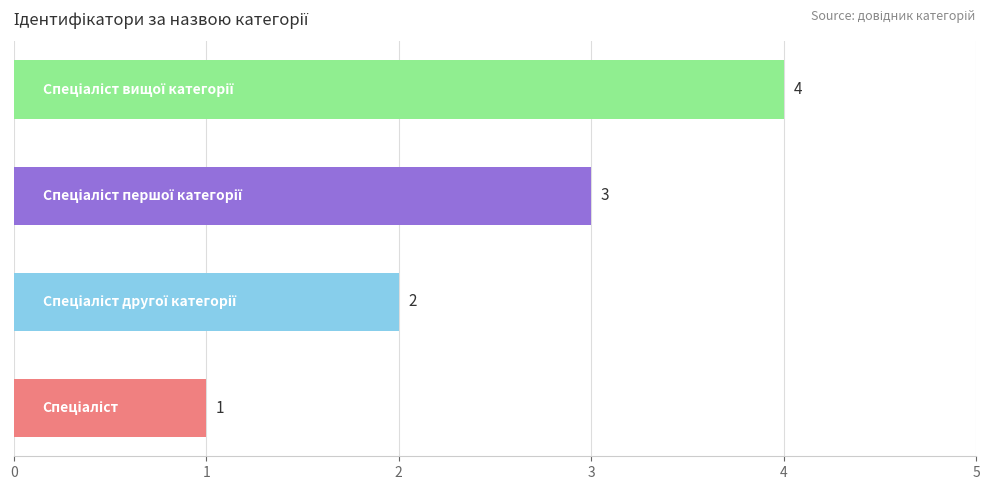

What is the difference between the second highest and second lowest values?

1